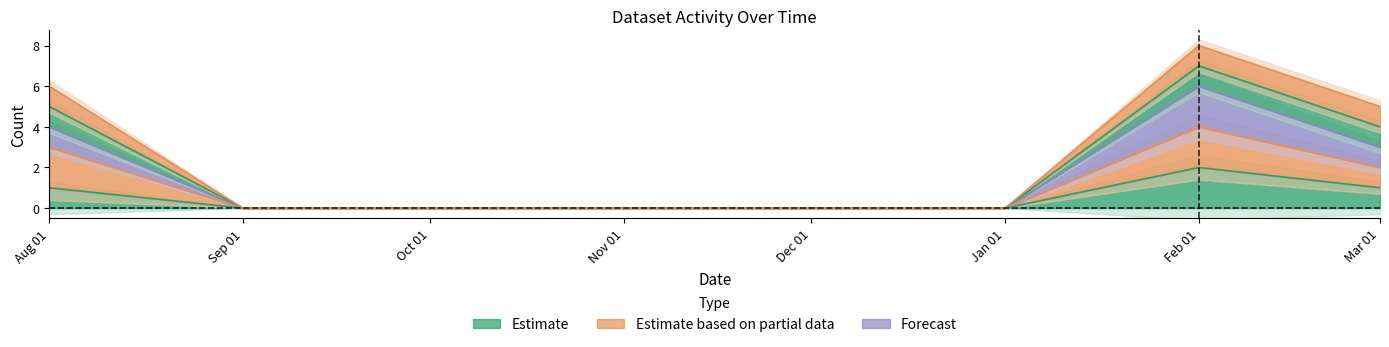

The value of Estimate at Sep 01 is 1. True or false?

False